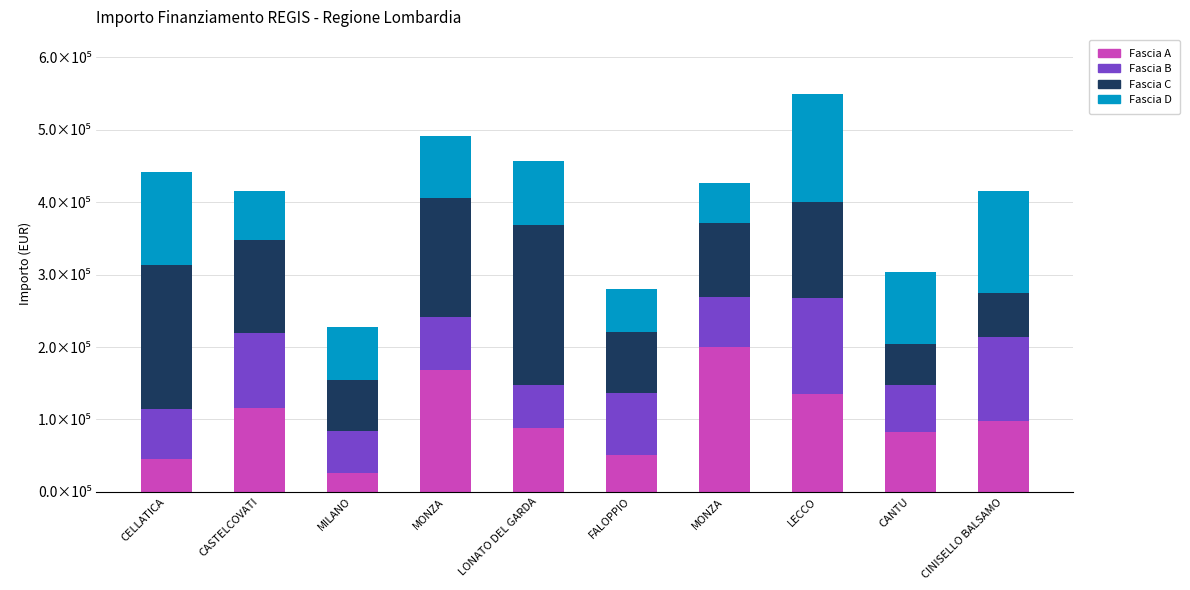

Rank the series by their average value, from highest to lowest.

Fascia C, Fascia A, Fascia D, Fascia B